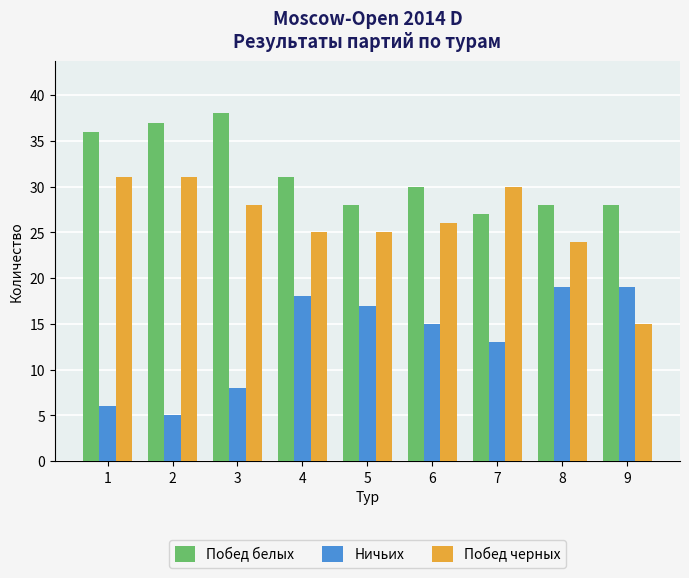

At which label is Ничьих closest to 12?

7